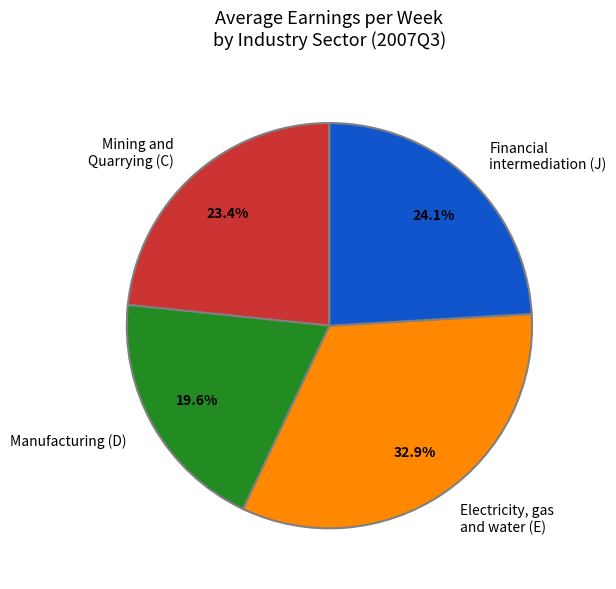

How many segments does this pie chart have?

4